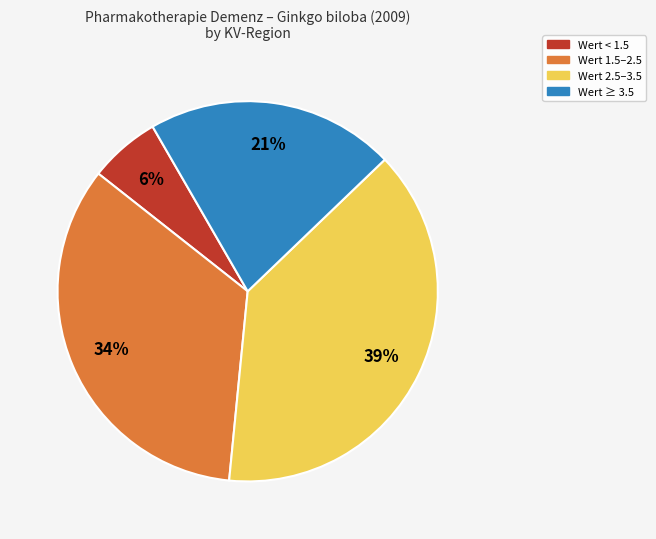

To the nearest percent, what is the difference between the largest and smallest slice percentages?

33%